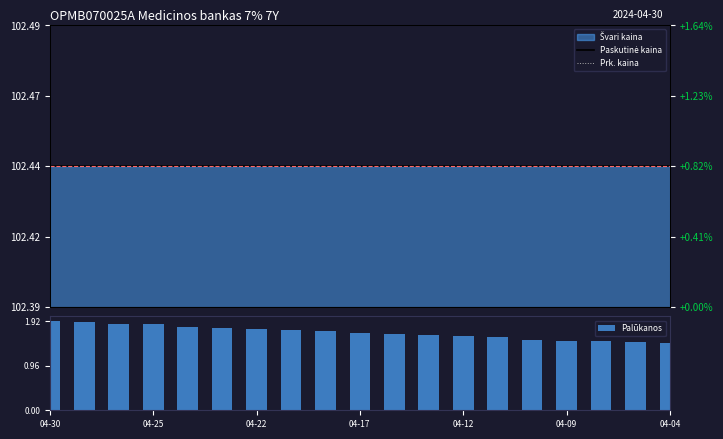

Count the Palūkanos values in the range 1 to 2.

19